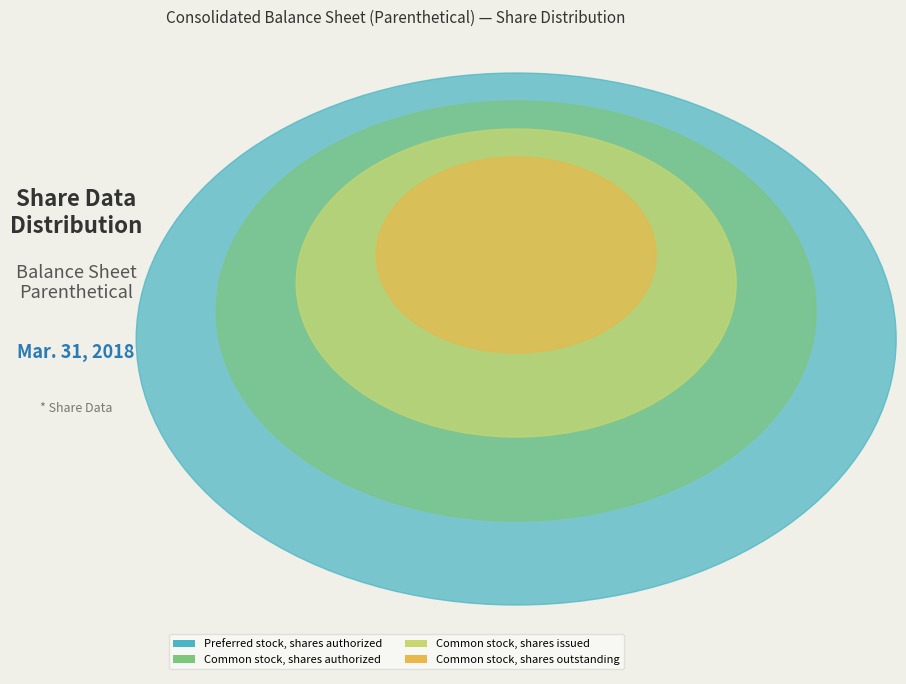

To the nearest percent, what is the difference between the largest and smallest slice percentages?

64%